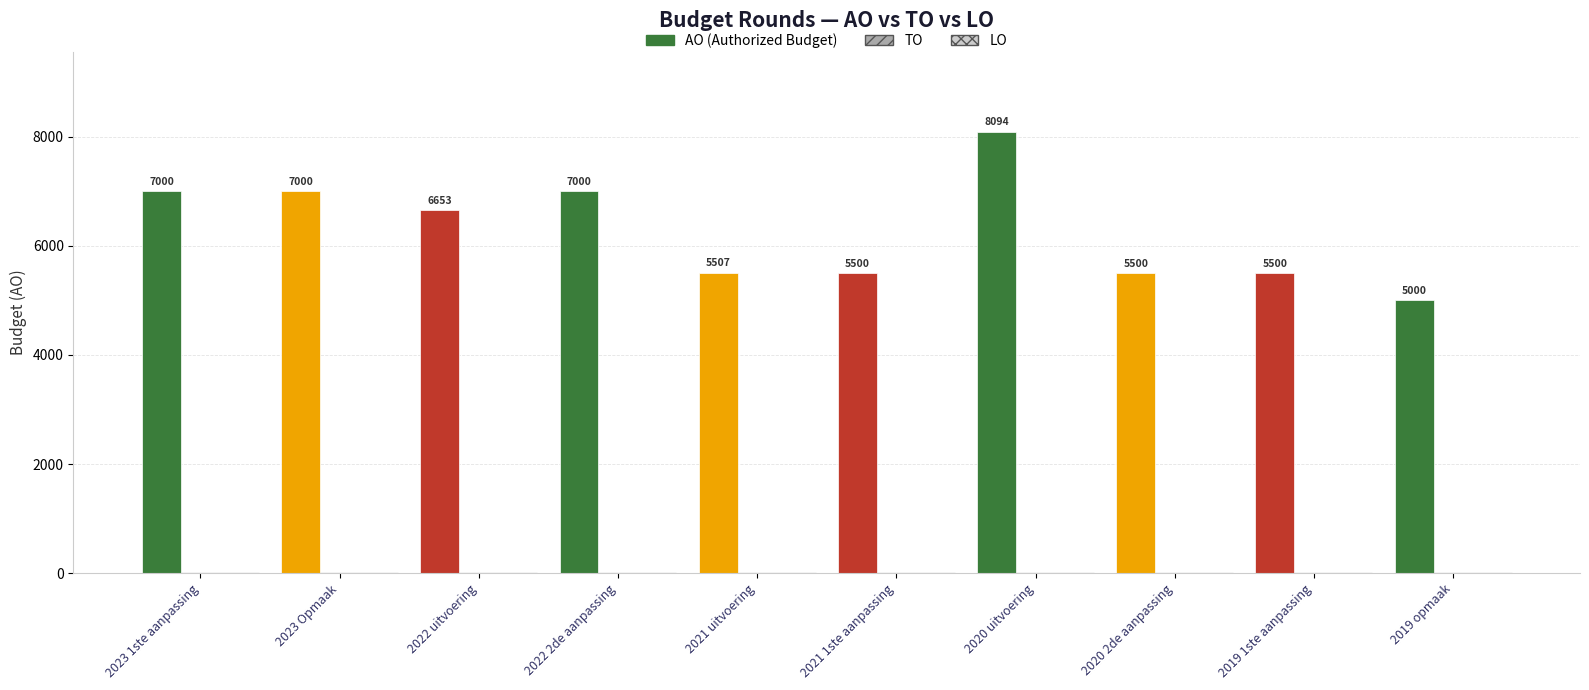

Which series has the largest total across all categories?

AO